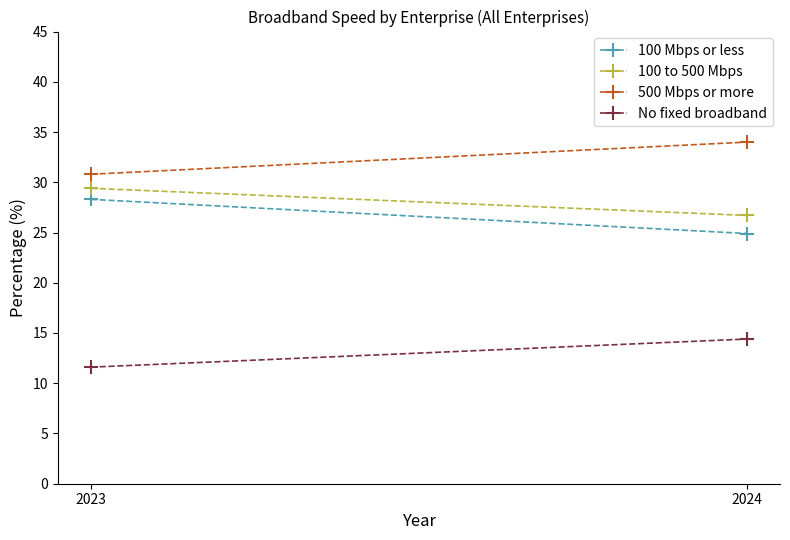

How many values in the 100 Mbps or less series exceed 28?

1